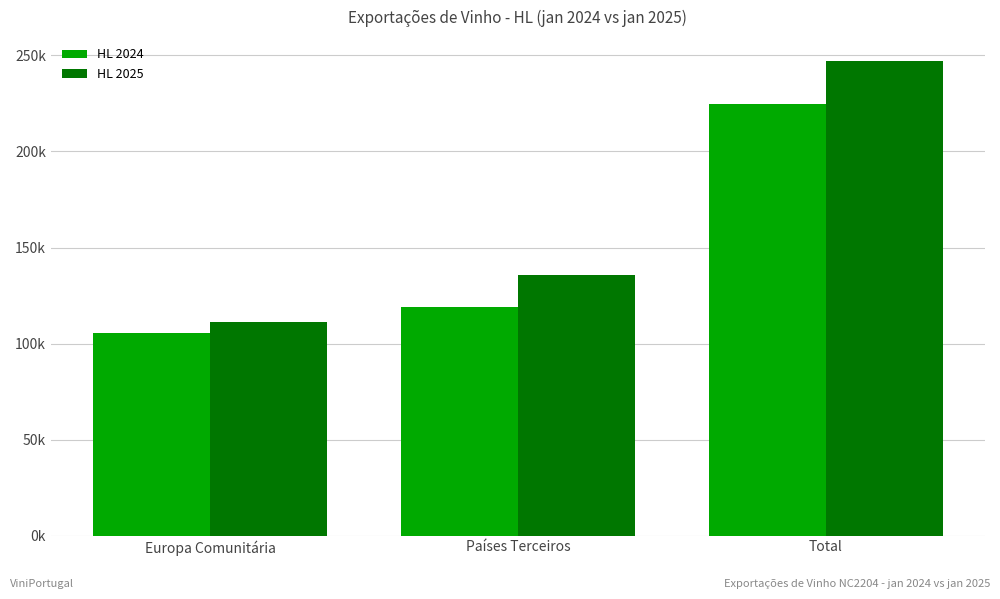

Where is HL 2025 nearest to the value 179296?

Países Terceiros